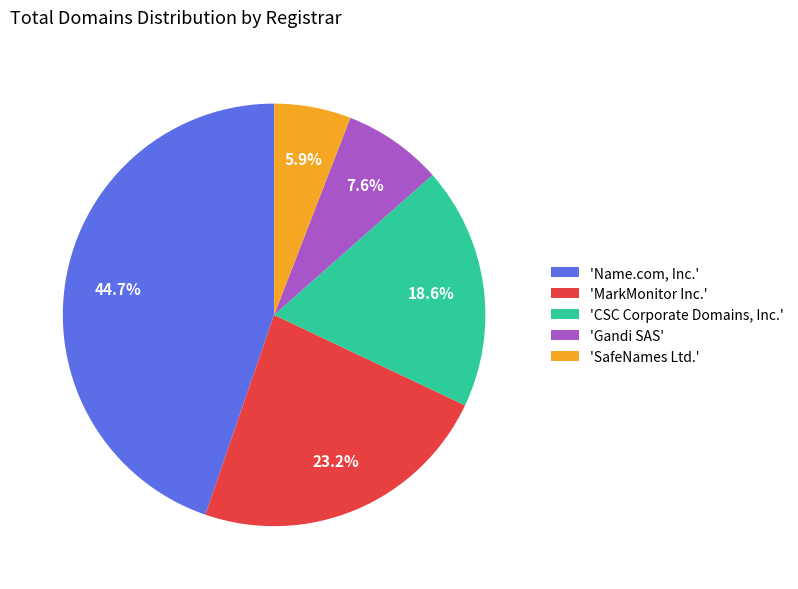

Is there any slice that represents more than half of the pie?

No